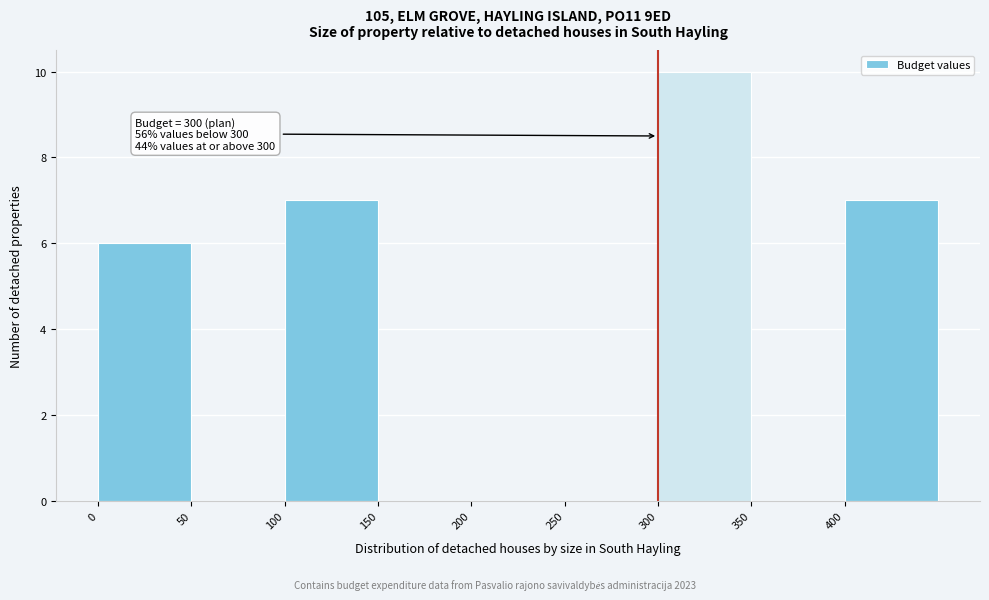

Which range on the x-axis has the tallest bar?

300 to 350